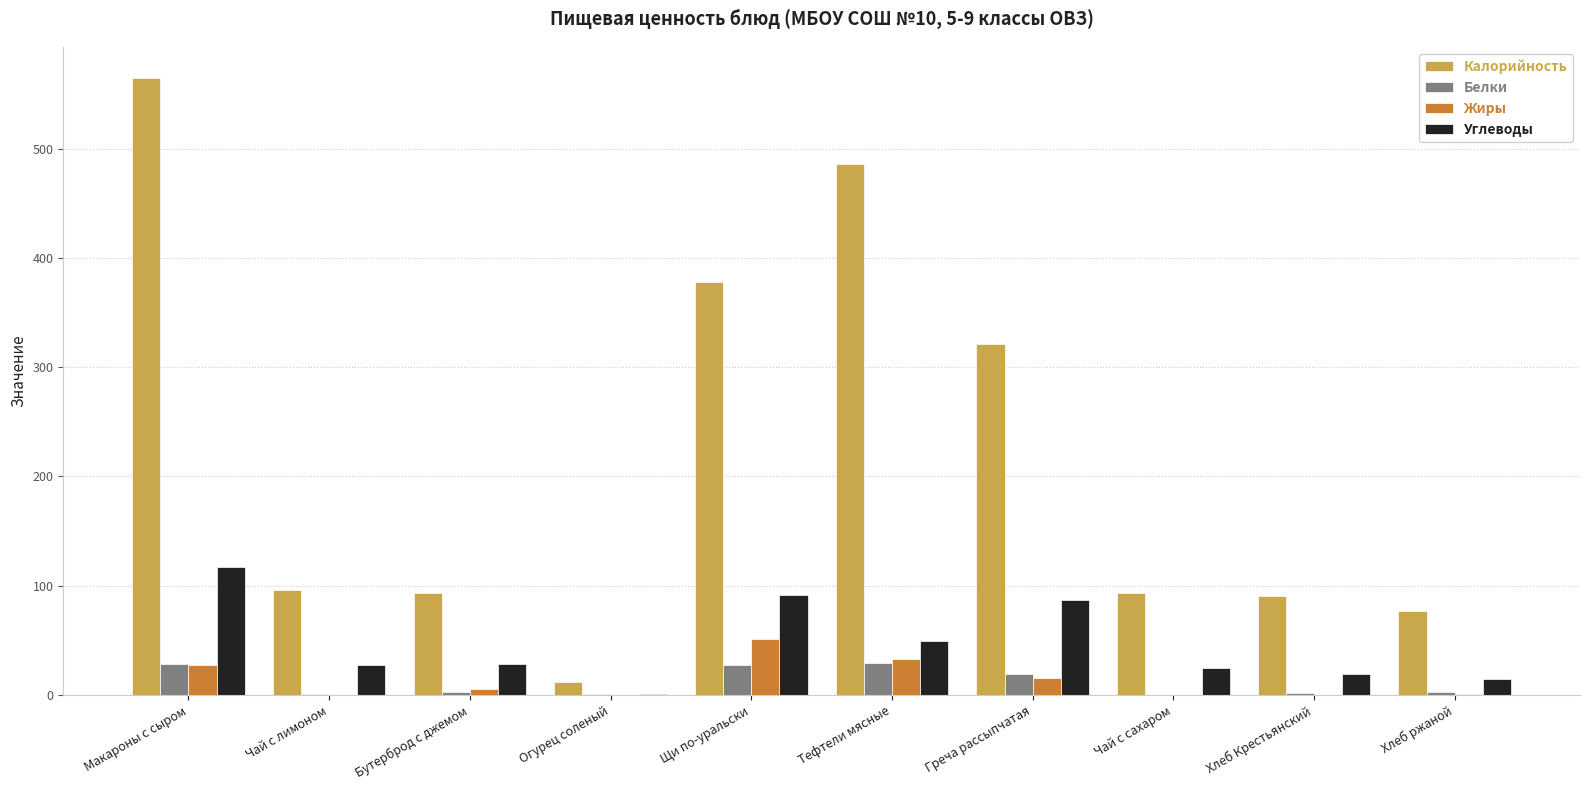

How many groups of bars are there?

10